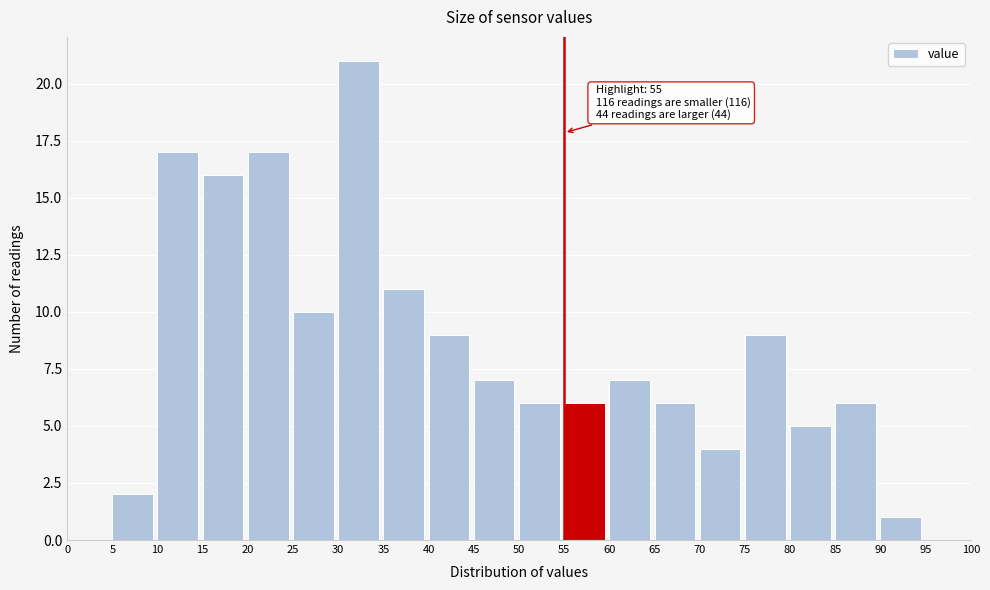

Which range on the x-axis has the tallest bar?

30 to 35